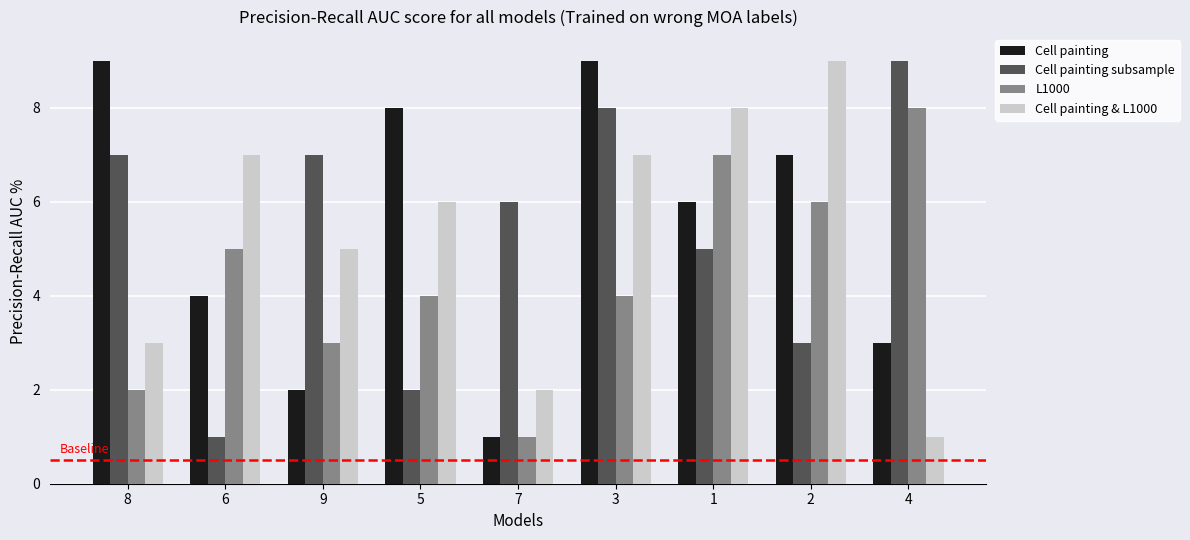

Rank the series at 5 from highest to lowest value.

Cell painting, Cell painting & L1000, L1000, Cell painting subsample